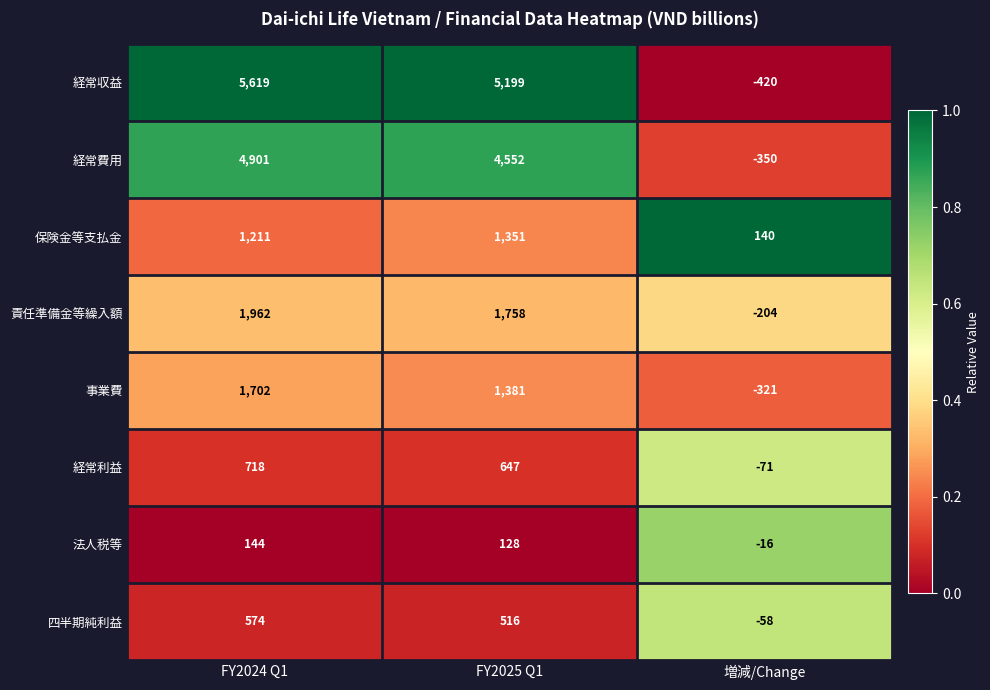

What is the difference between the 事業費 values at 増減/Change and FY2024 Q1?

2023